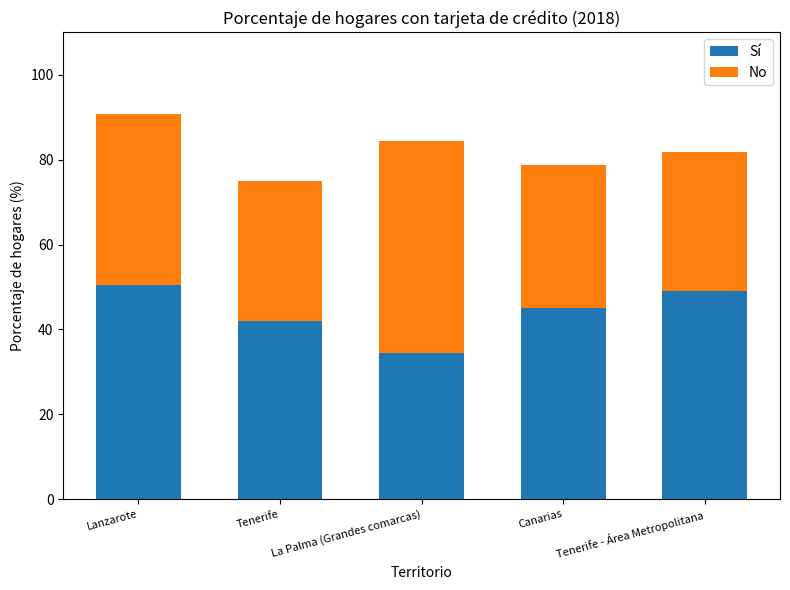

What is the approximate value of Sí at Tenerife?

41.9